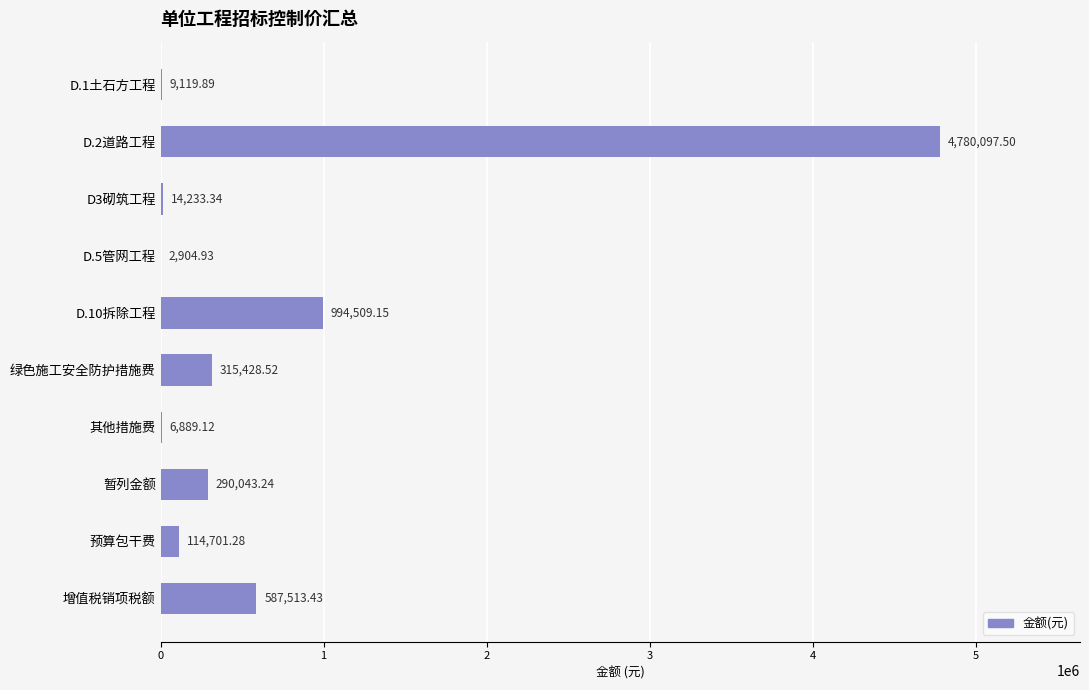

What is the sum of the values at 增值税销项税额 and 其他措施费?

594402.6